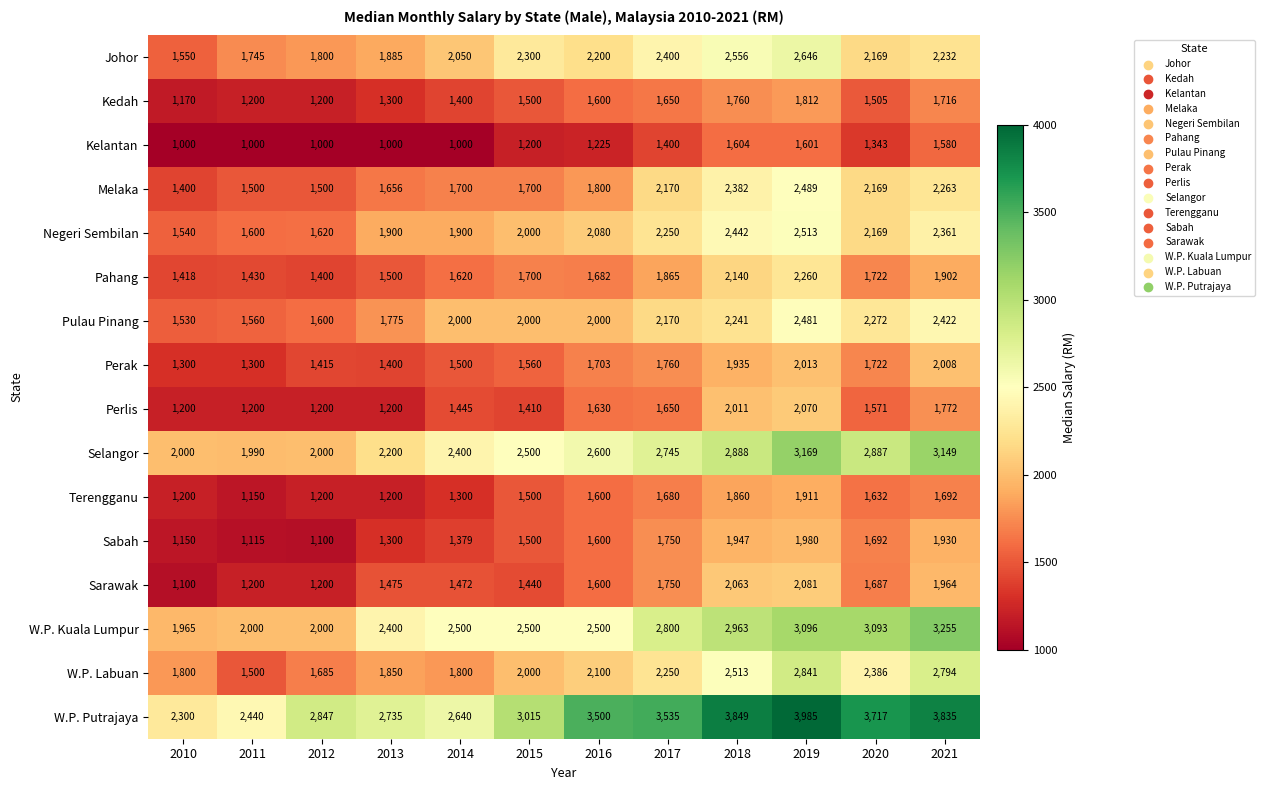

Which series changed the most between 2013 and 2016?

W.P. Putrajaya